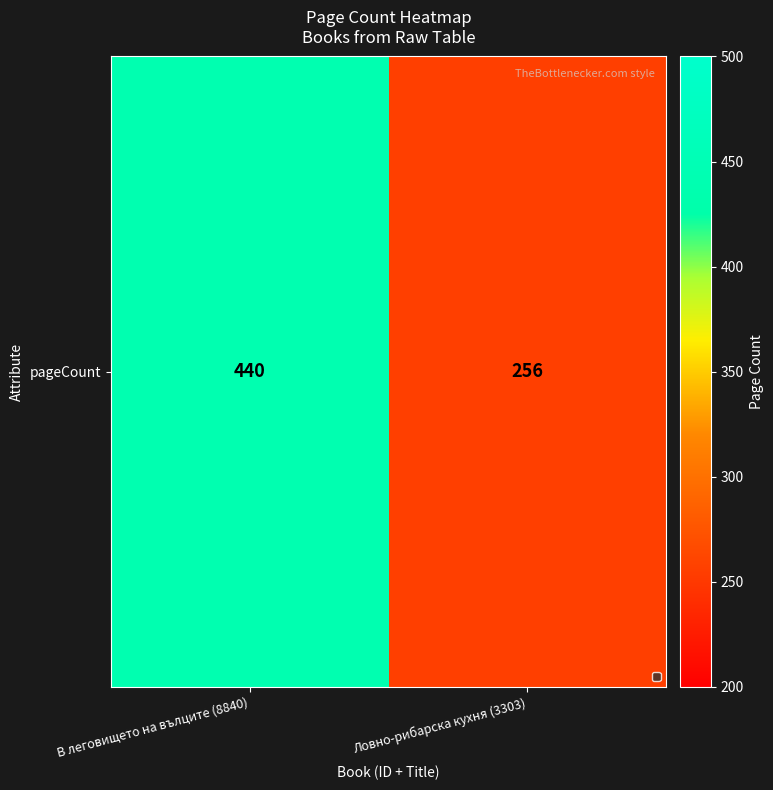

What is the difference between the maximum and minimum values?

184